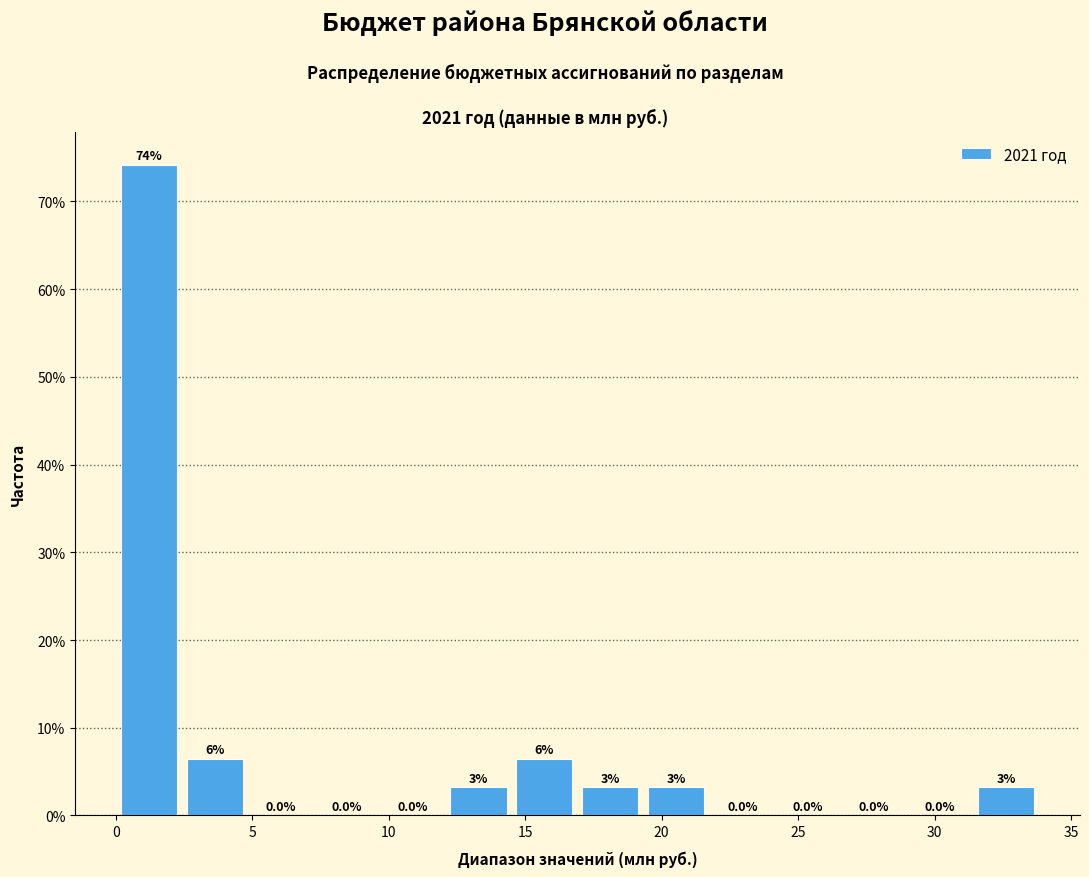

Which range on the x-axis has the tallest bar?

0.0 to 2.5